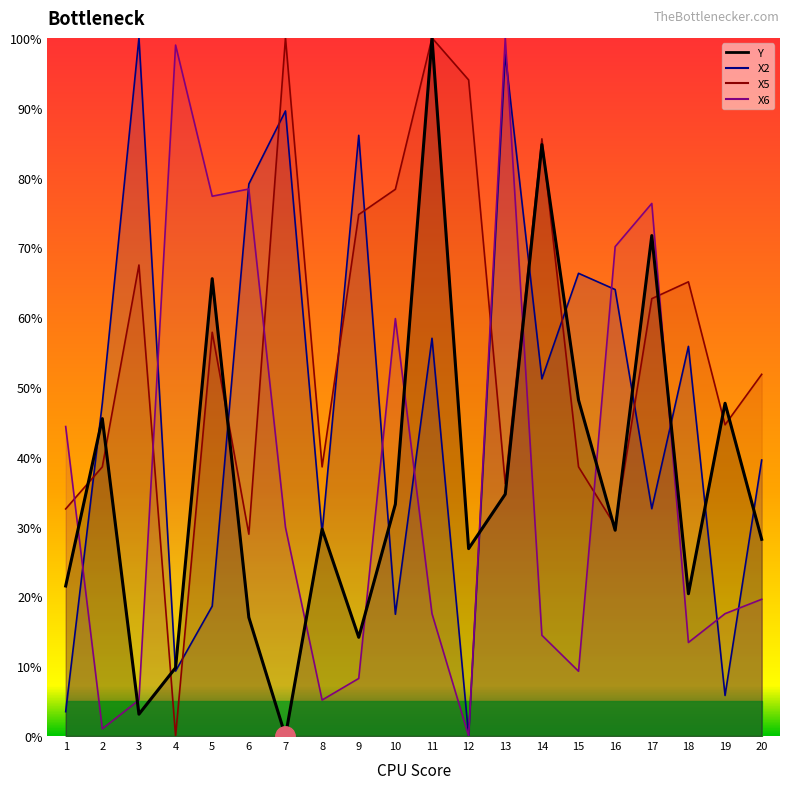

List the labels in order of X2 value, largest first.

3, 13, 7, 9, 6, 15, 16, 11, 18, 14, 2, 20, 17, 8, 5, 10, 4, 19, 1, 12